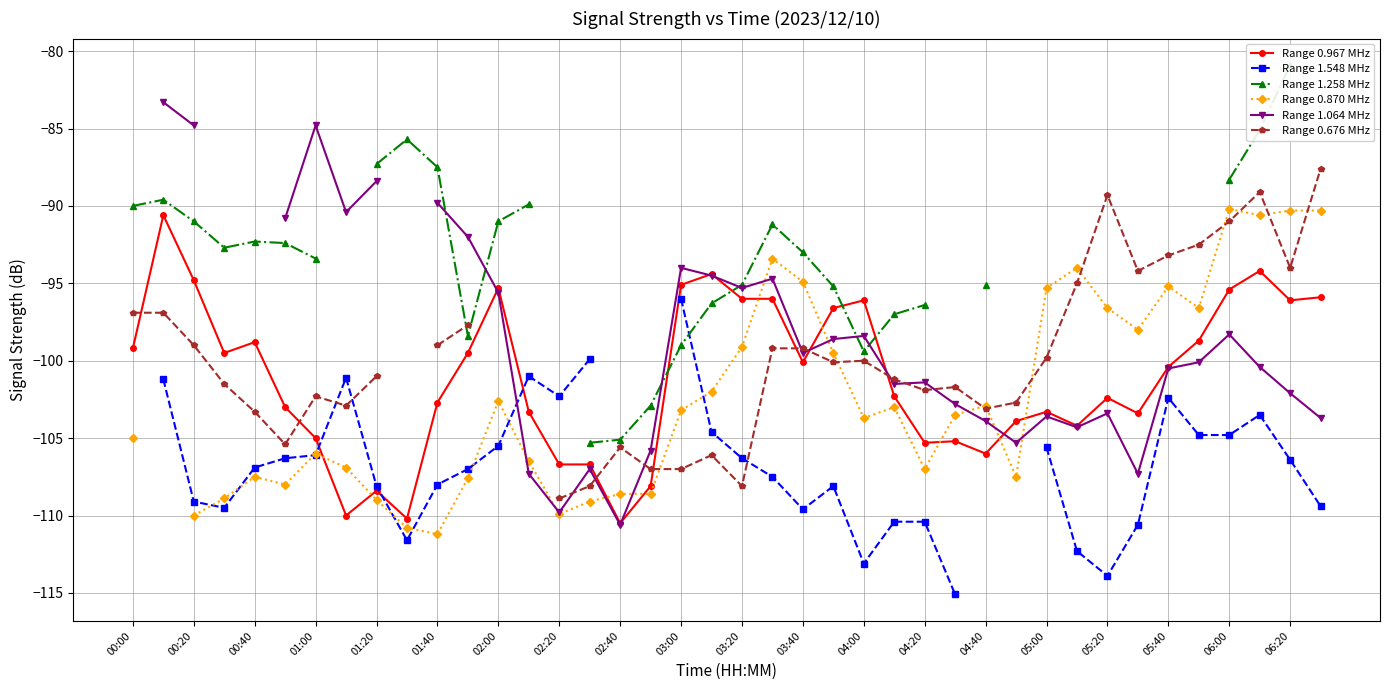

The Range 0.967 MHz series shows -26.9 at 05:00. True or false?

False